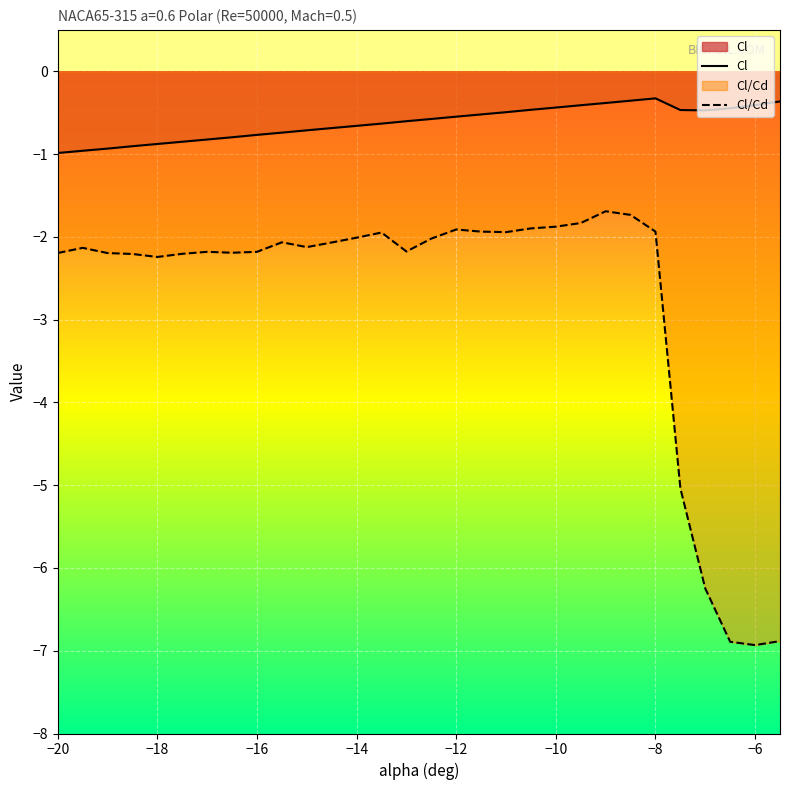

At how many categories does at least one series exceed -4?

30